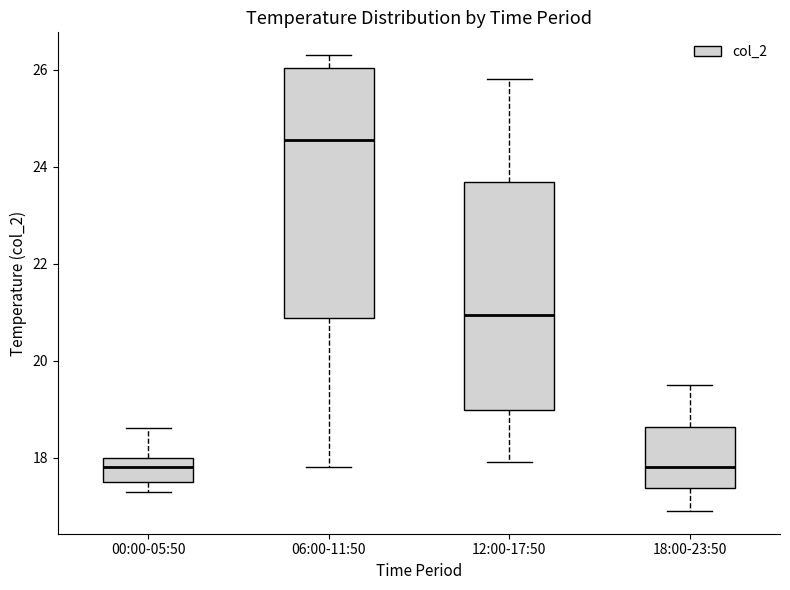

Reading left to right, transcribe this box plot: for each box, give where its median line is, the range the box spans, and where its two whiskers end, as read against the y-axis. The values are not printed on the chart, so give them approximately, as read against the axis.

00:00-05:50: median 17.8, box 17.6 to 18.0, whiskers 17.4 to 18.6
06:00-11:50: median 24.6, box 20.8 to 26.0, whiskers 17.8 to 26.4
12:00-17:50: median 21.0, box 19.0 to 23.6, whiskers 18.0 to 25.8
18:00-23:50: median 17.8, box 17.4 to 18.6, whiskers 17.0 to 19.6